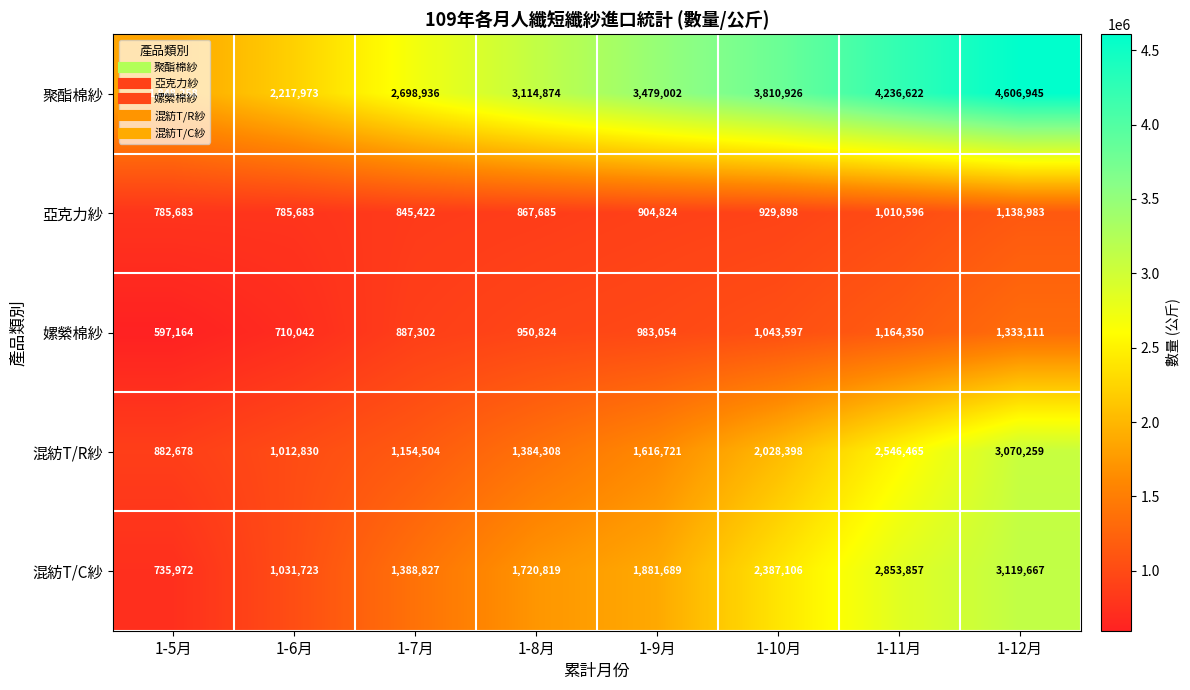

Rank the series by their maximum value, from lowest to highest.

亞克力紗, 嫘縈棉紗, 混紡T/R紗, 混紡T/C紗, 聚酯棉紗